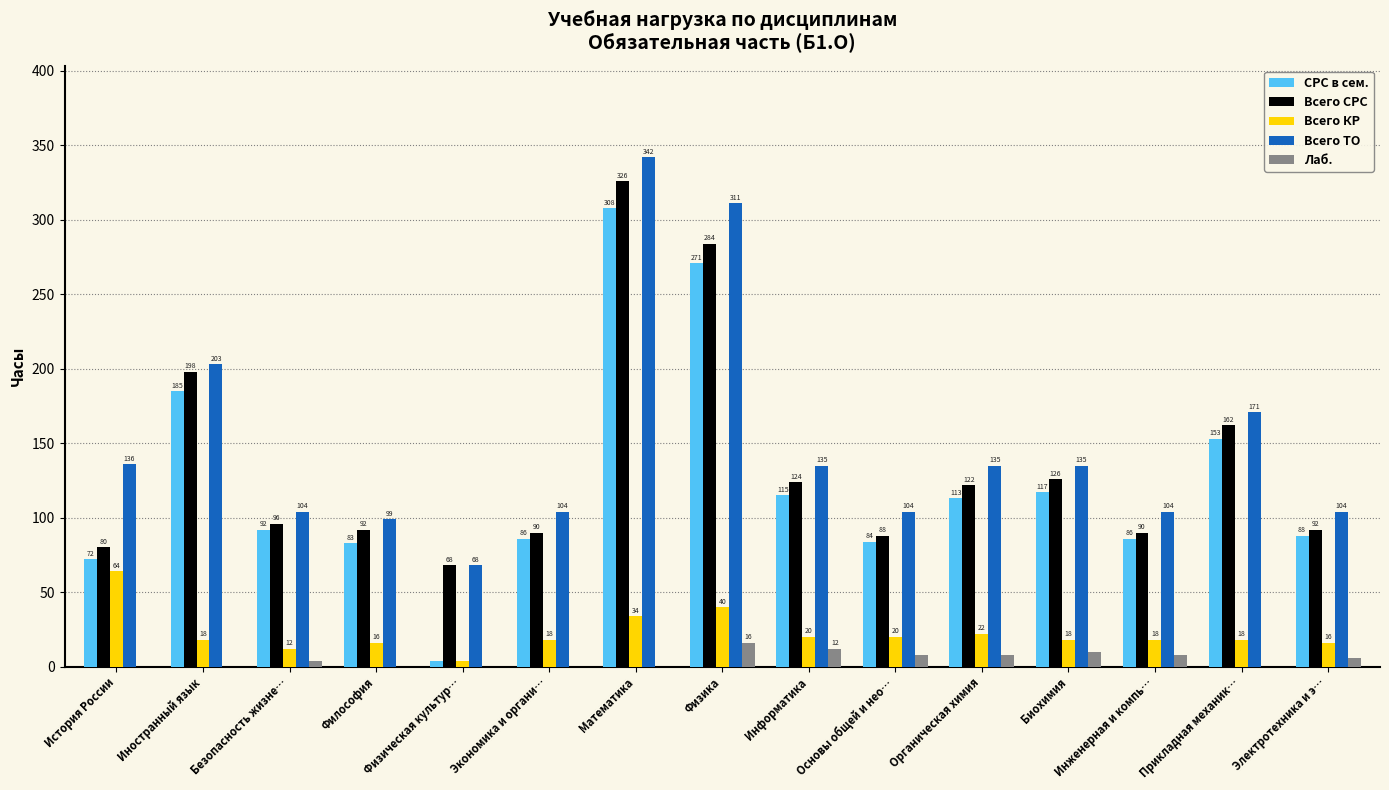

Which series has the largest total across all categories?

Всего ТО